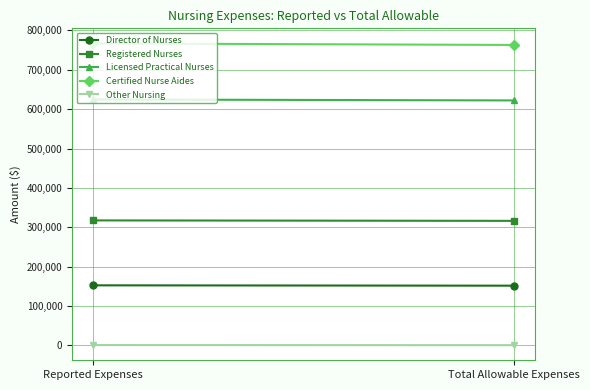

What is the value of the Registered Nurses point at the 1st from the left?

317315